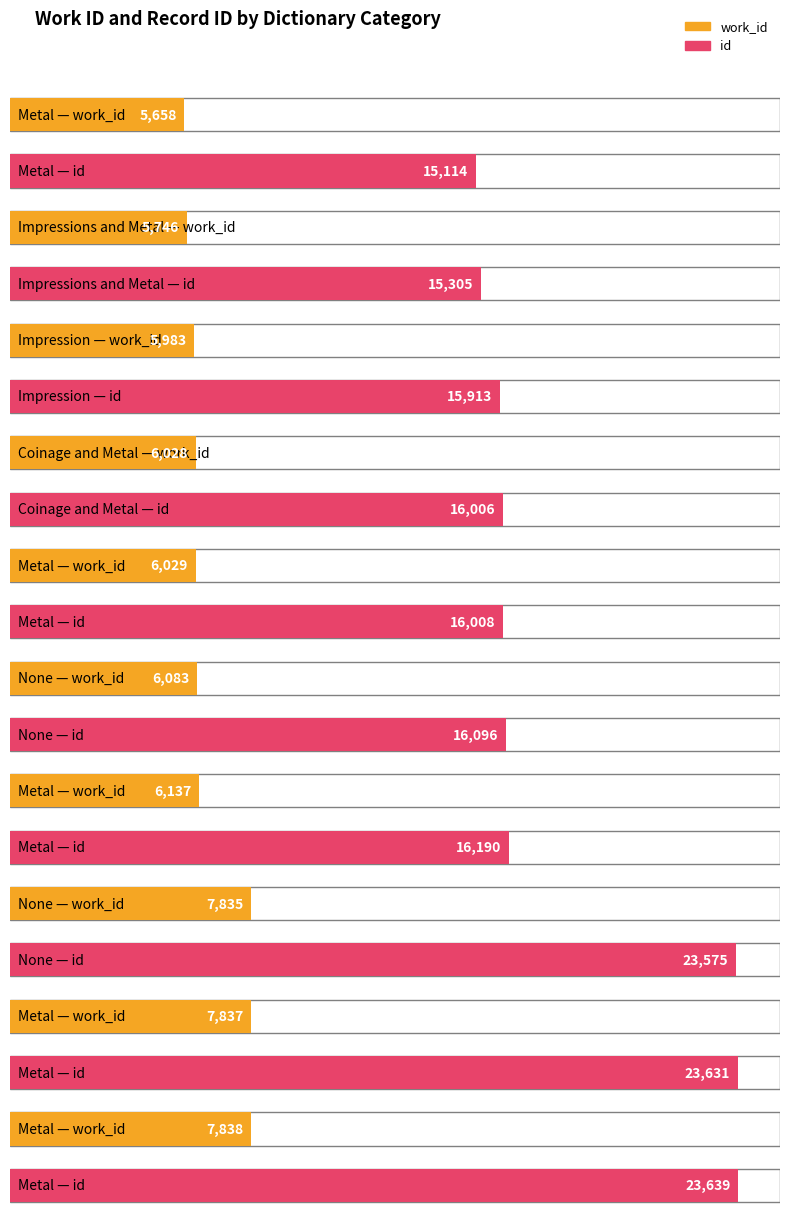

What is the difference between the highest and lowest values at None?

10013